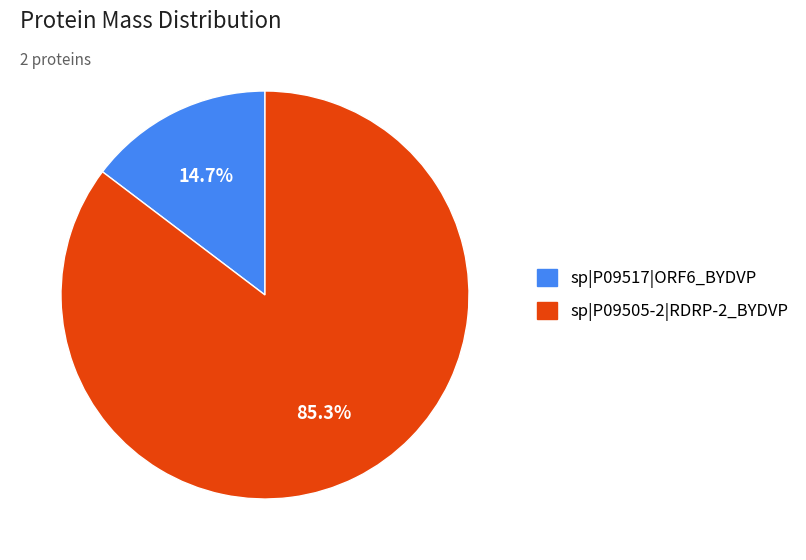

To the nearest percent, what is the difference between the largest and smallest slice percentages?

71%